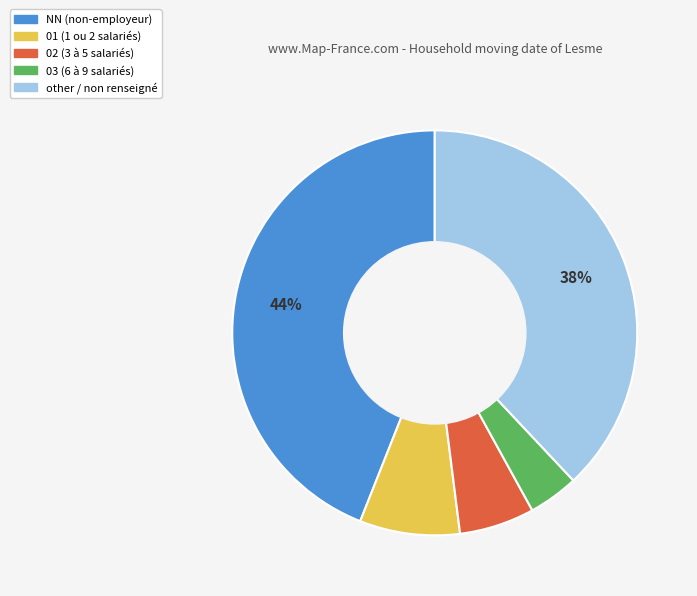

Combined, do 02 and 03 account for over 50%?

No